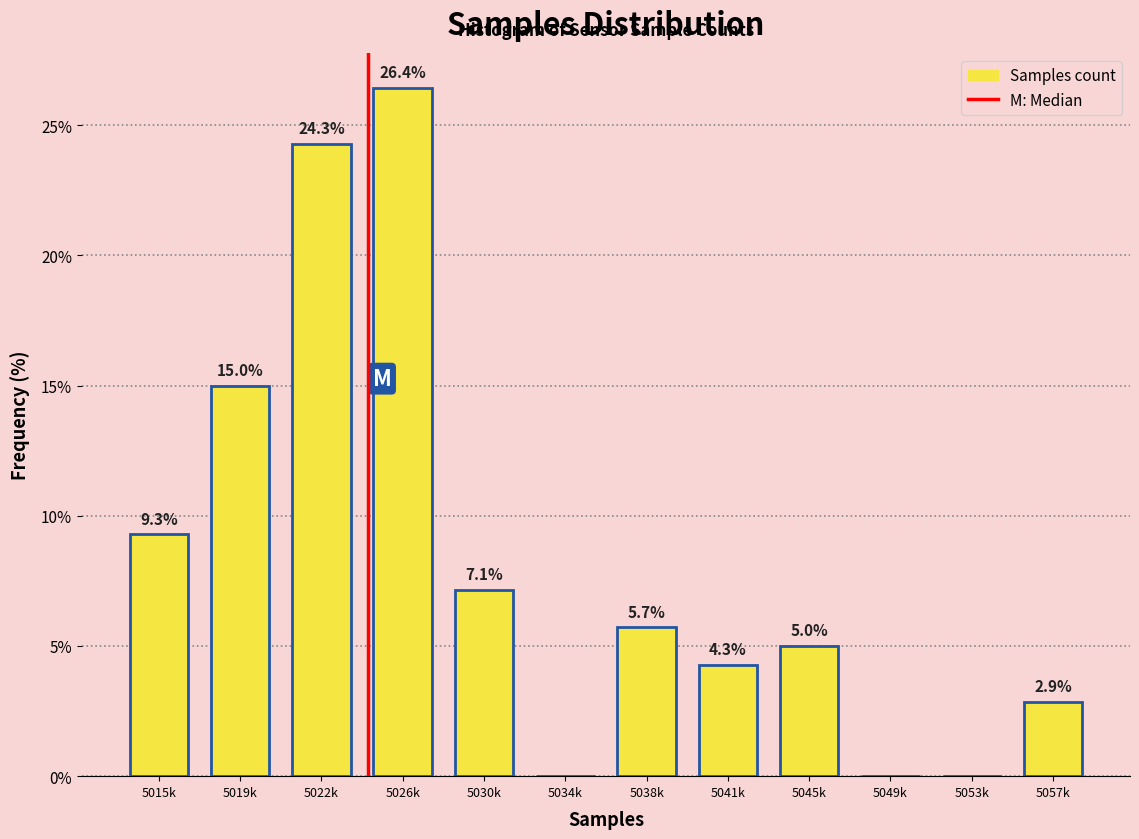

Reading left to right, what are all the values shown in this chart?

5015k=9.3	5019k=15.0	5022k=24.3	5026k=26.4	5030k=7.1	5034k=0.0	5038k=5.7	5041k=4.3	5045k=5.0	5049k=0.0	5053k=0.0	5057k=2.9